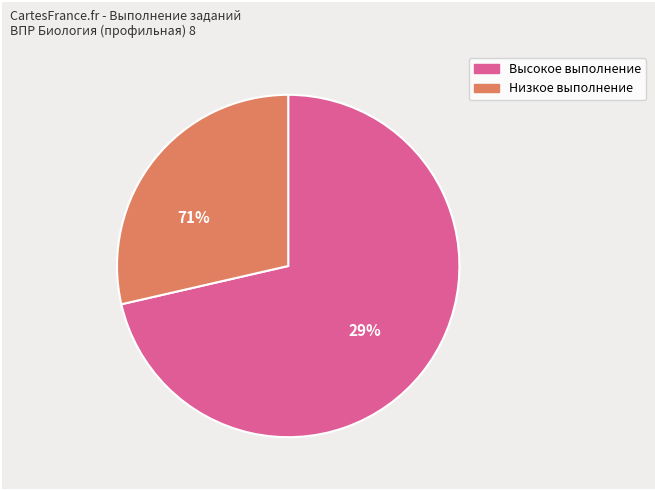

Does 4.1 represent more than half of the total?

No